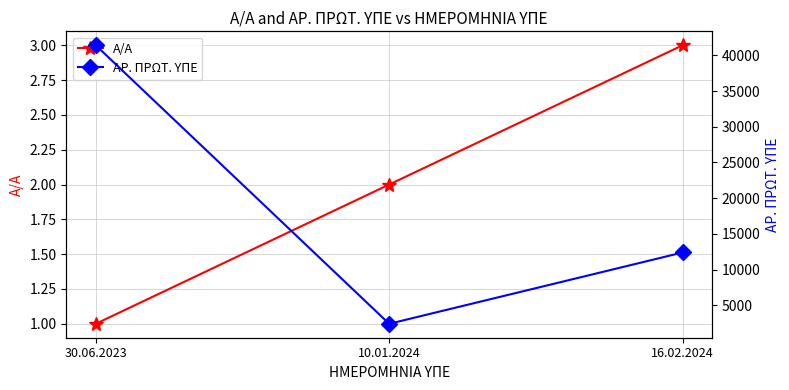

The value of ΑΡ. ΠΡΩΤ. ΥΠΕ at 16.02.2024 is 2670. True or false?

False